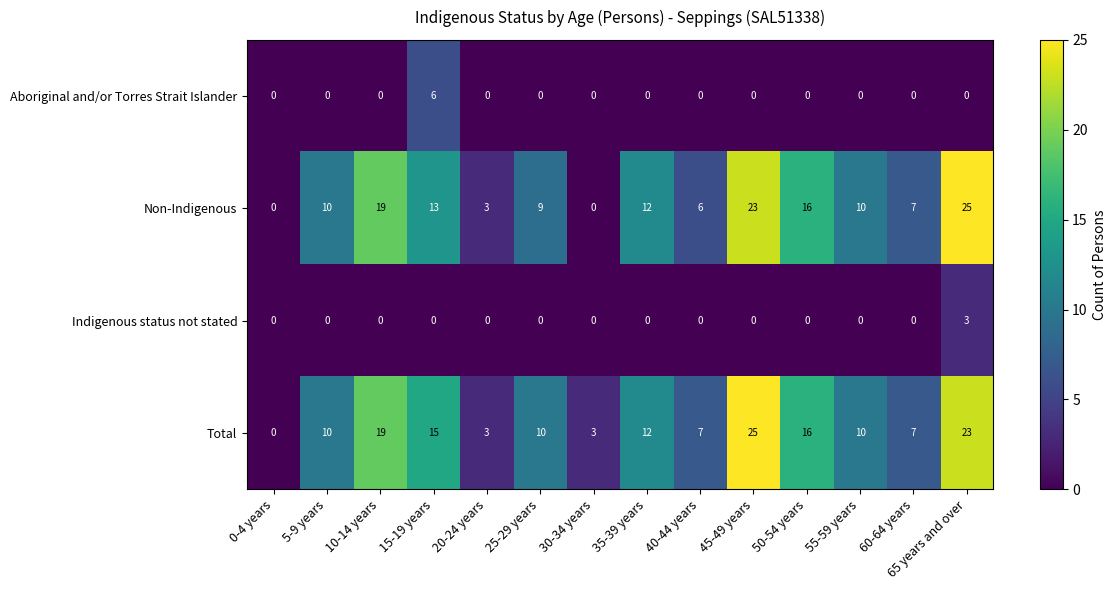

What is the approximate value of Non-Indigenous at 60-64 years, to the nearest 10?

10